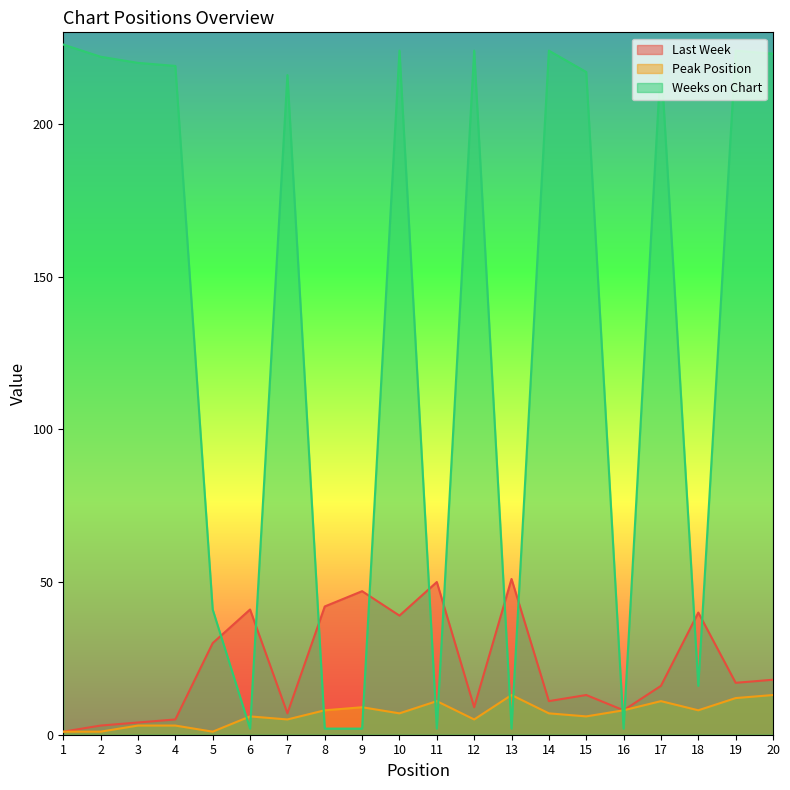

What is the sum of all Peak Position values?

138